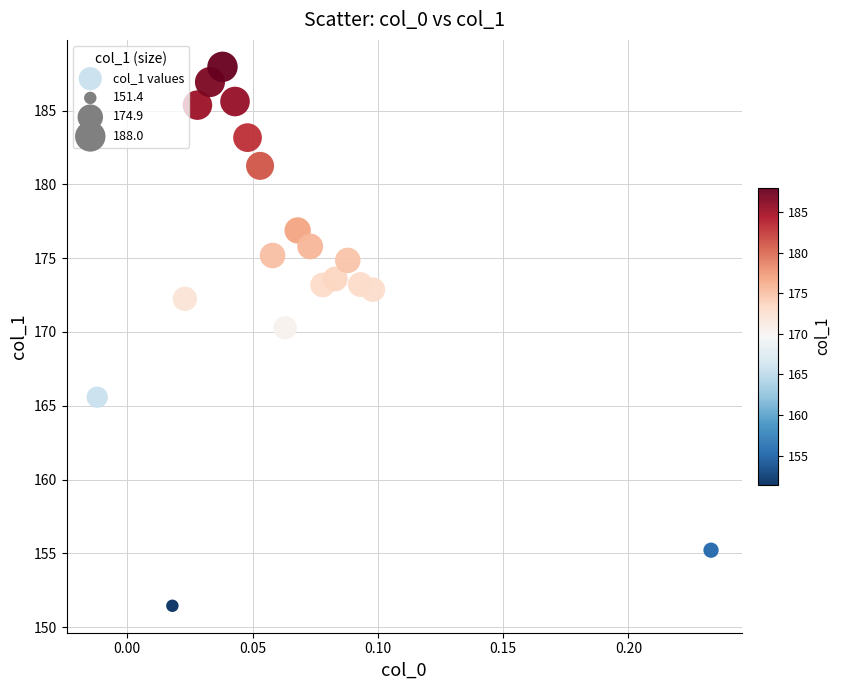

What Y value in the scatter plot is closest to 169?

170.3